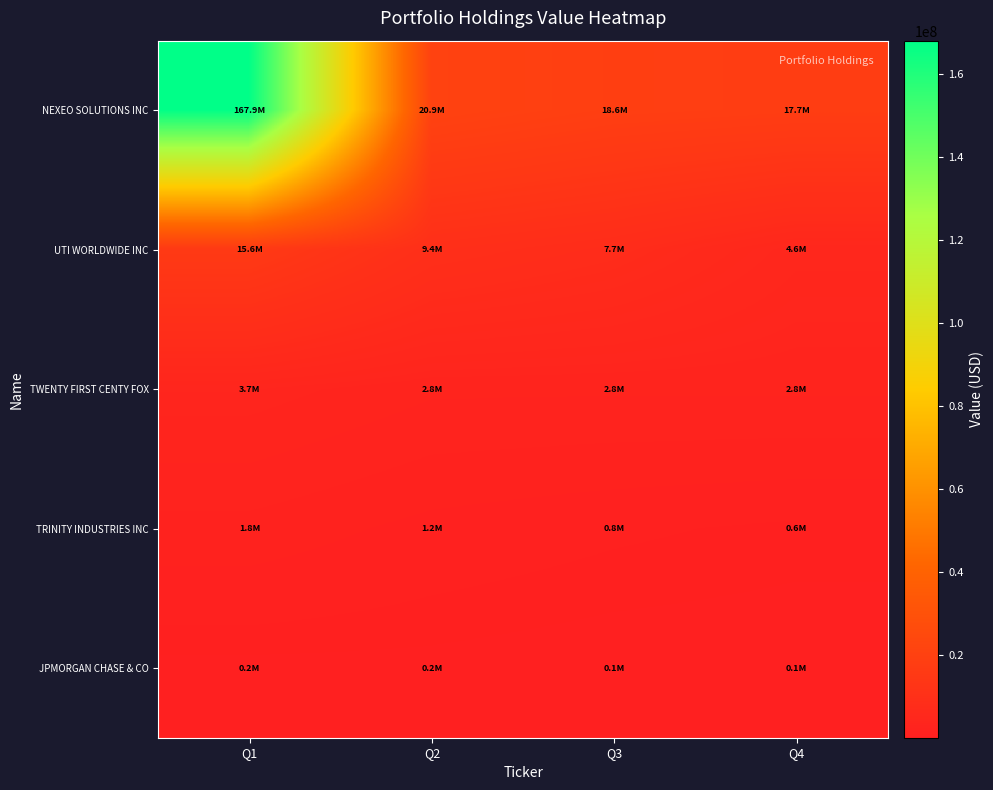

What is the spread (max minus min) of values at Q1?

167690000